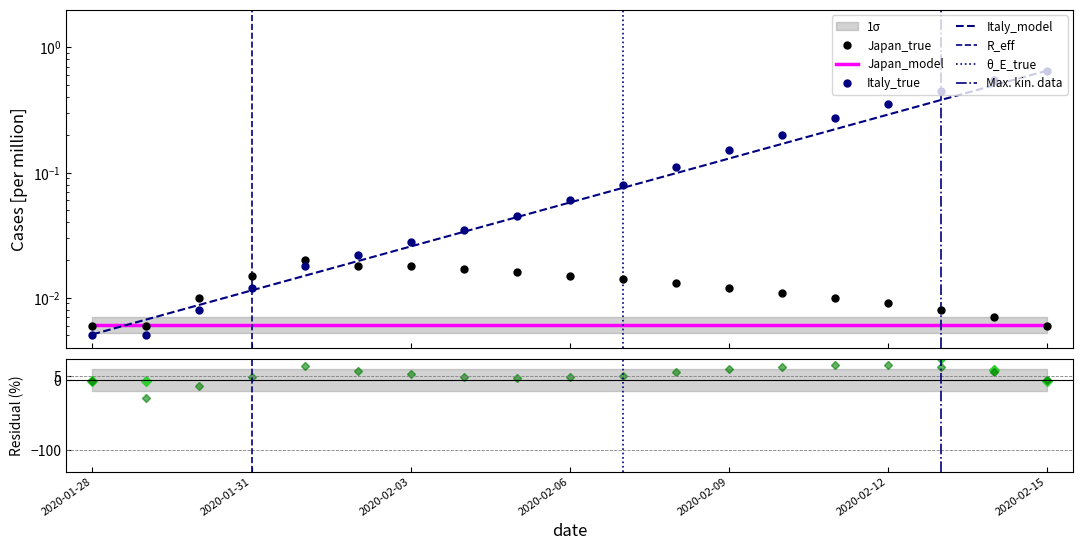

At which label does Italy reach its minimum?

2020-01-28